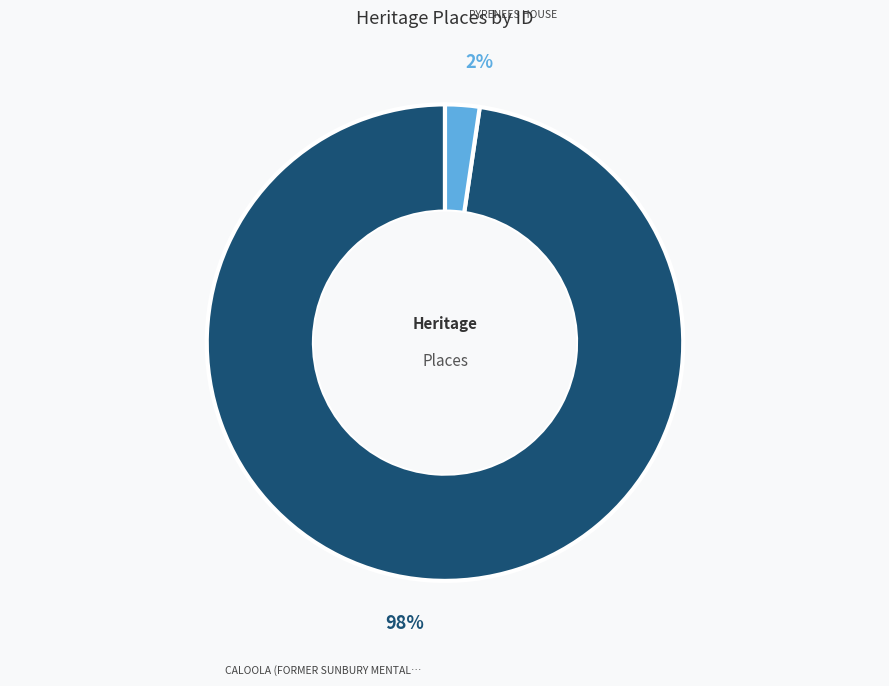

To the nearest percent, what is the average slice percentage?

50%